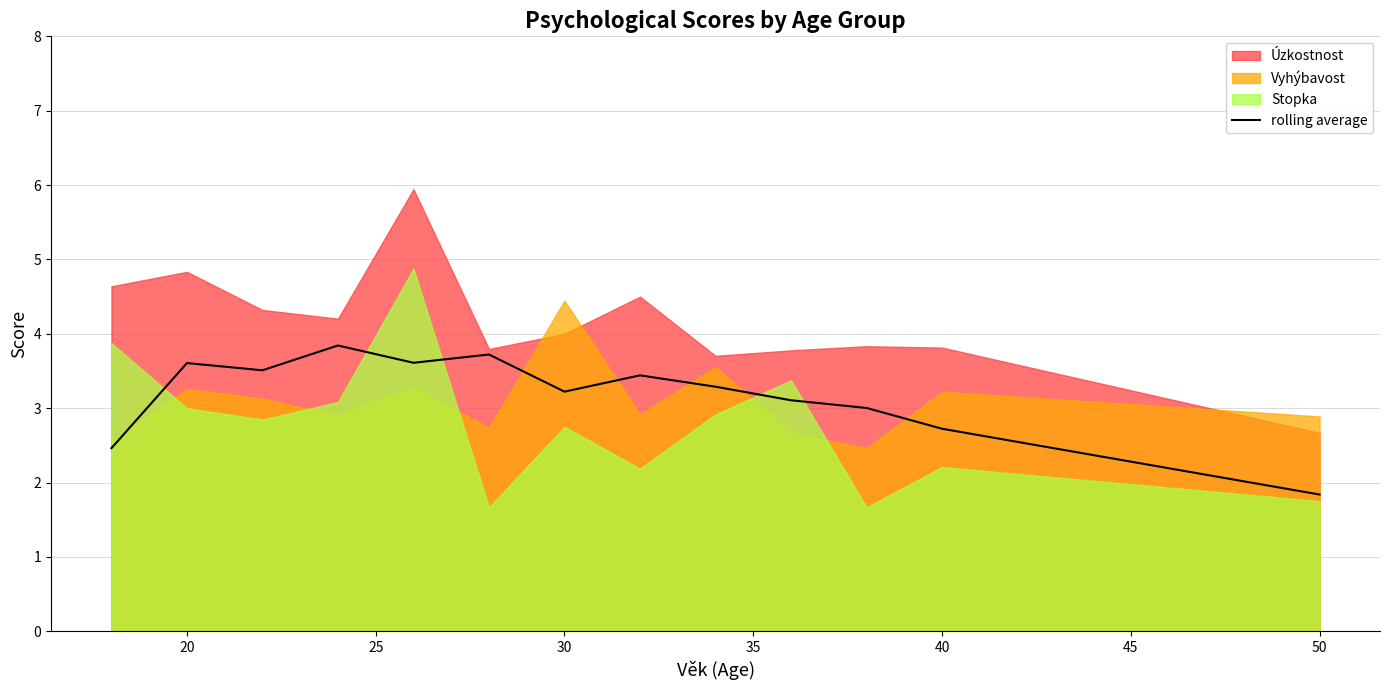

Where does the data first go above 3?

20